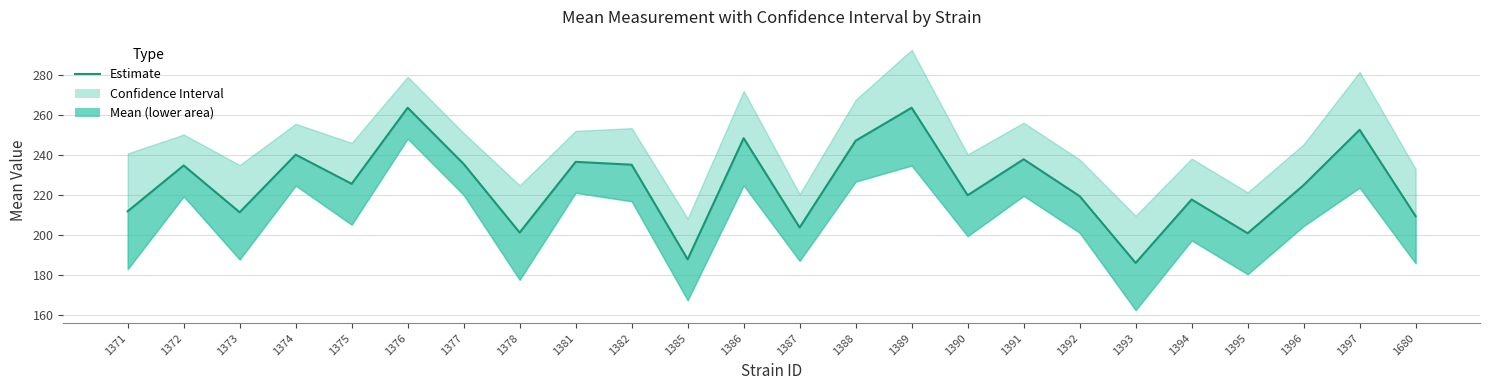

What is the greatest value displayed?

263.8